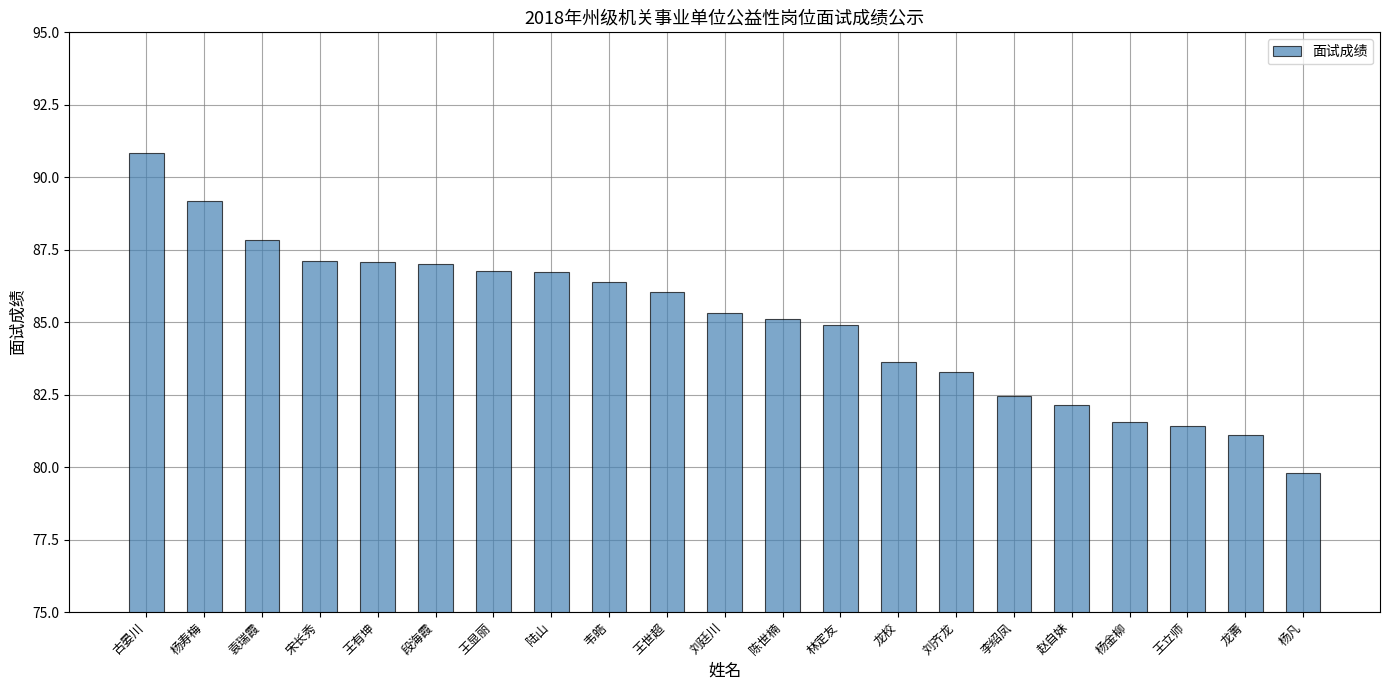

What is the label of the 16th bar from the right?

段海霞